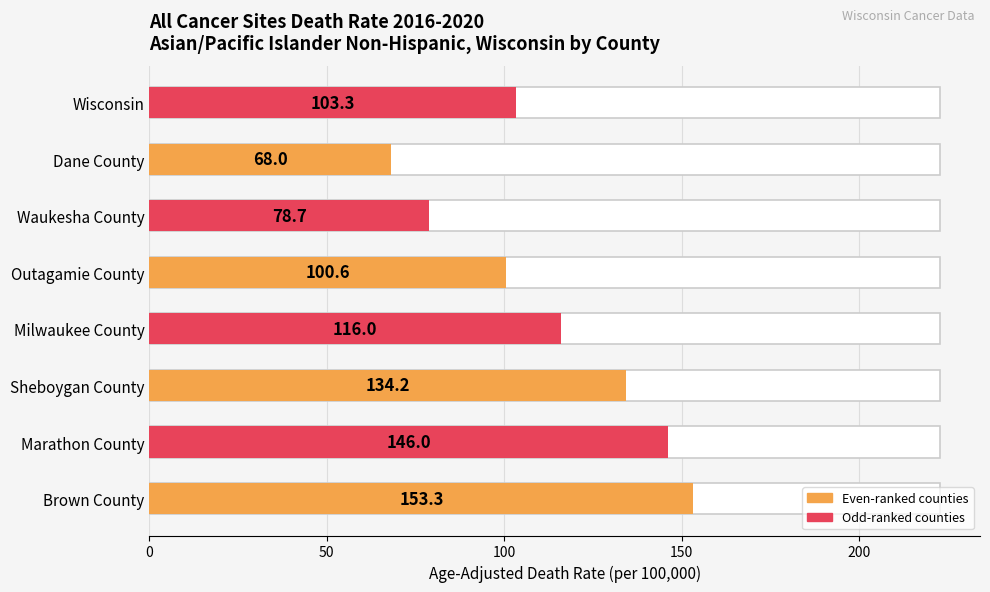

What is the greatest value displayed?

153.3